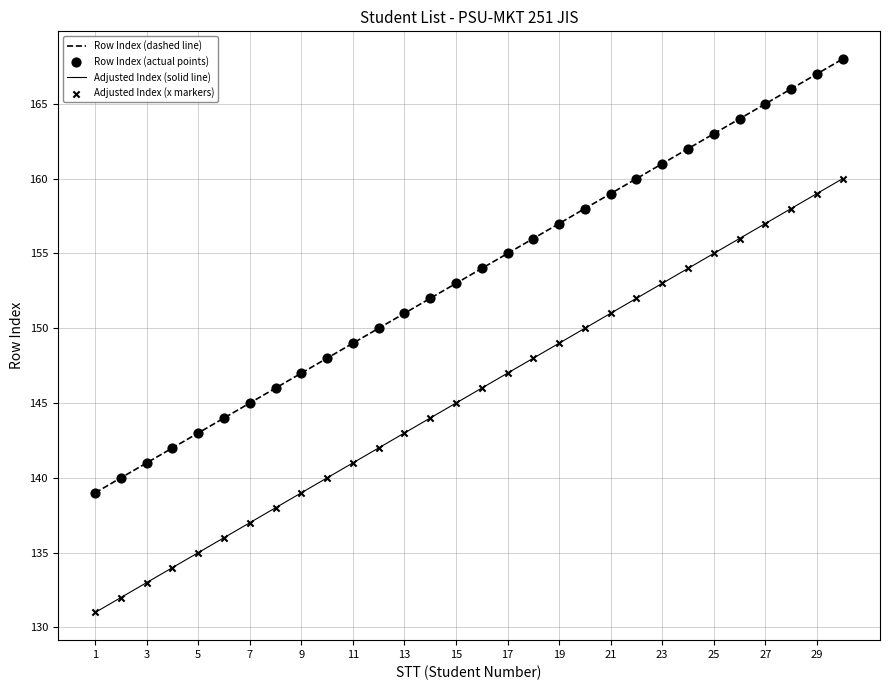

Which series has the largest total across all categories?

Row Index (dashed line)